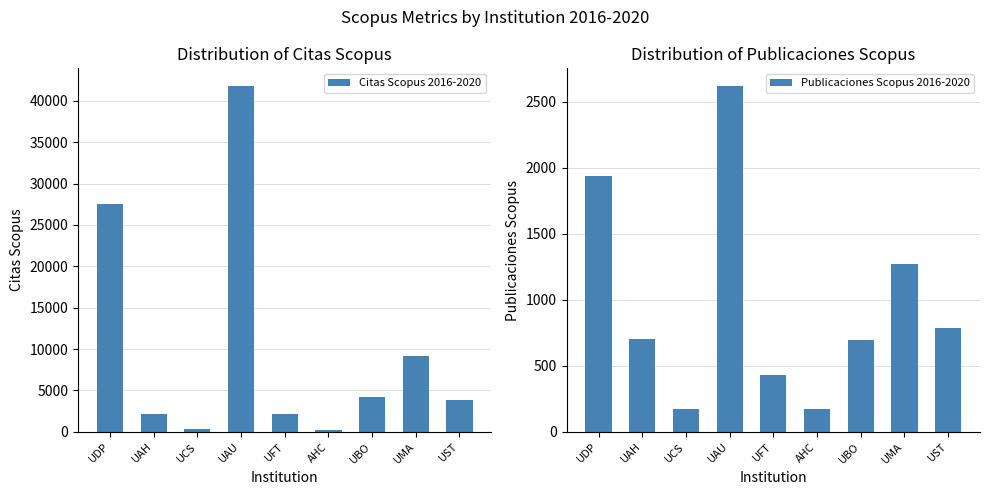

List the labels in order of Citas Scopus 2016-2020 value, smallest first.

AHC, UCS, UFT, UAH, UST, UBO, UMA, UDP, UAU